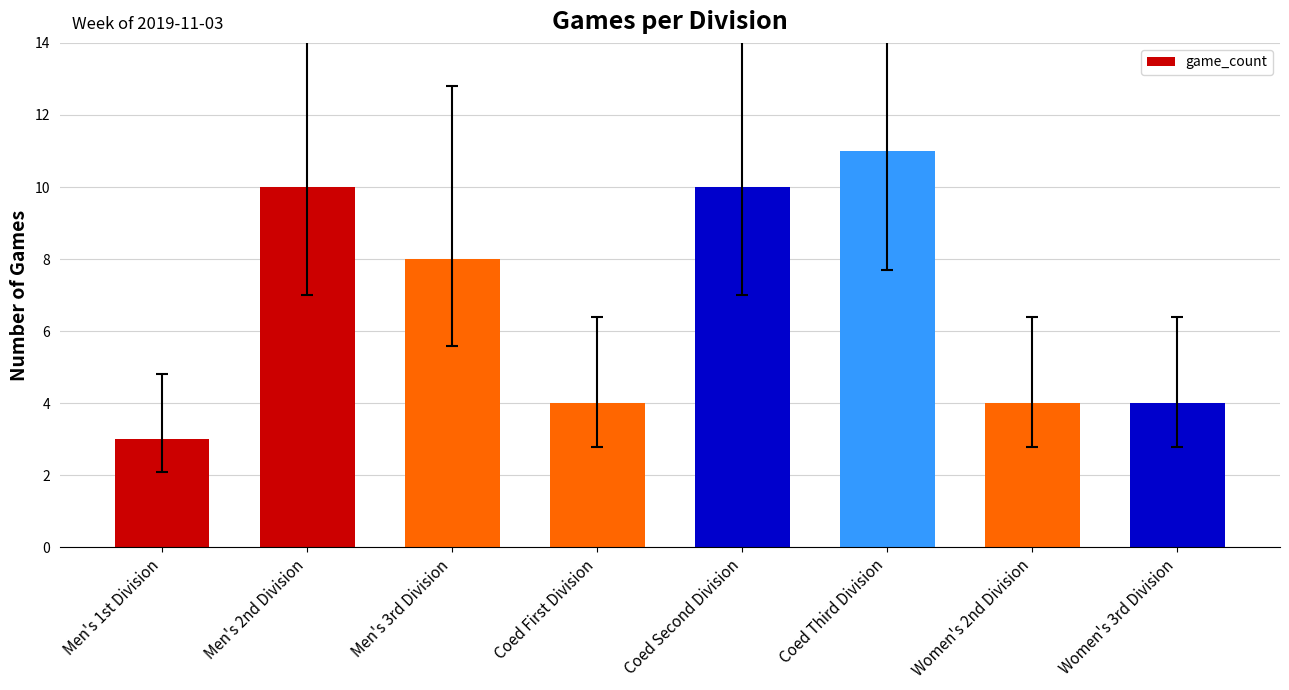

What is the label of the 7th bar from the left?

Women's 2nd Division